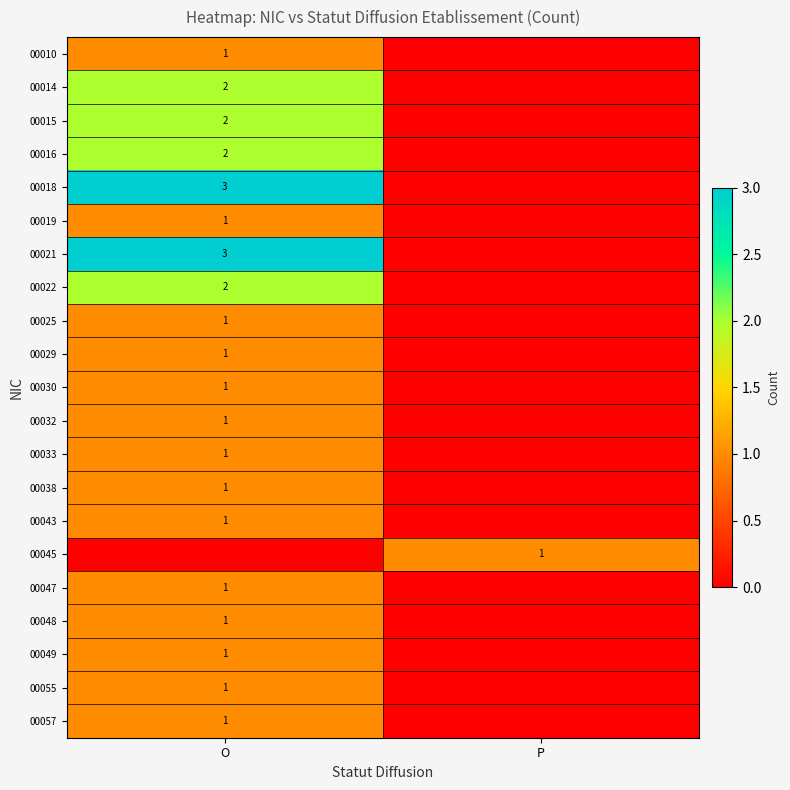

True or false: 00022 has a value of 2 at O.

True